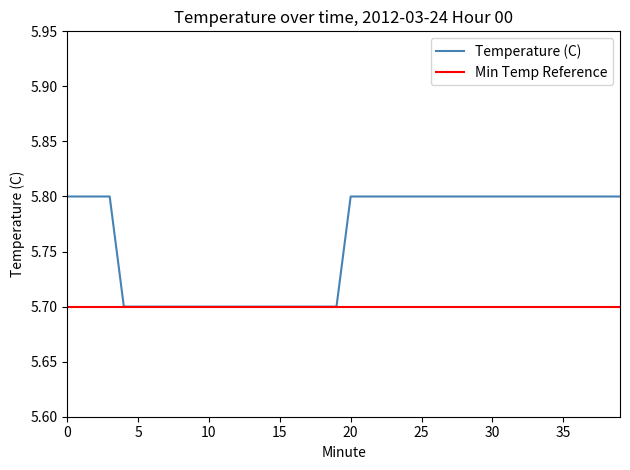

List the labels in order of value, smallest first.

4, 5, 6, 7, 8, 9, 10, 11, 12, 13, 14, 15, 16, 17, 18, 19, 0, 1, 2, 3, 20, 21, 22, 23, 24, 25, 26, 27, 28, 29, 30, 31, 32, 33, 34, 35, 36, 37, 38, 39